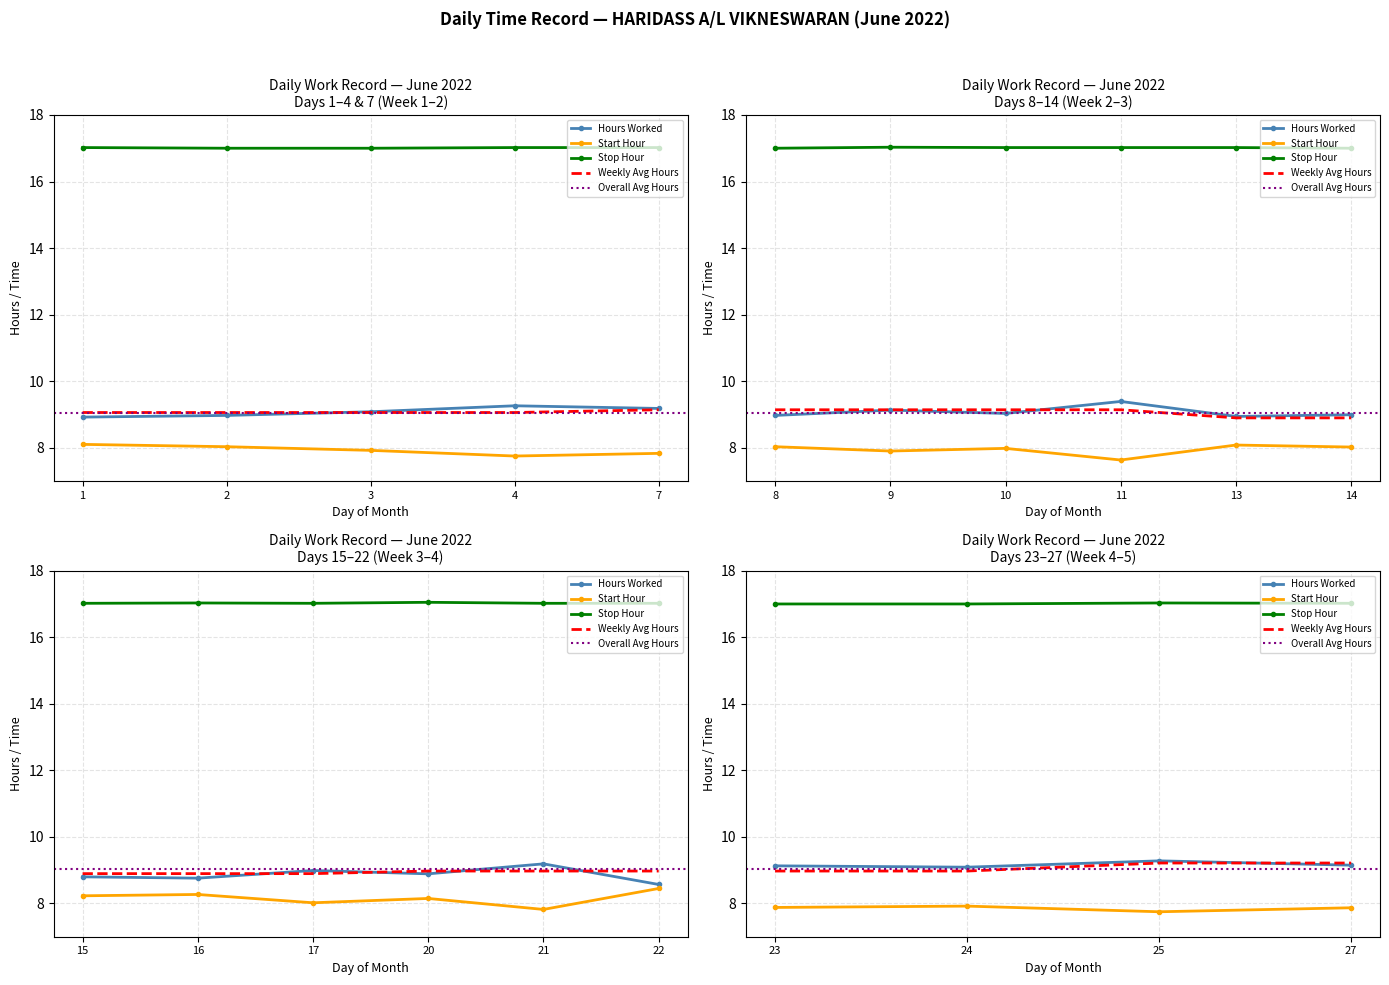

What value does the Day 1 series have at 27?

9.2